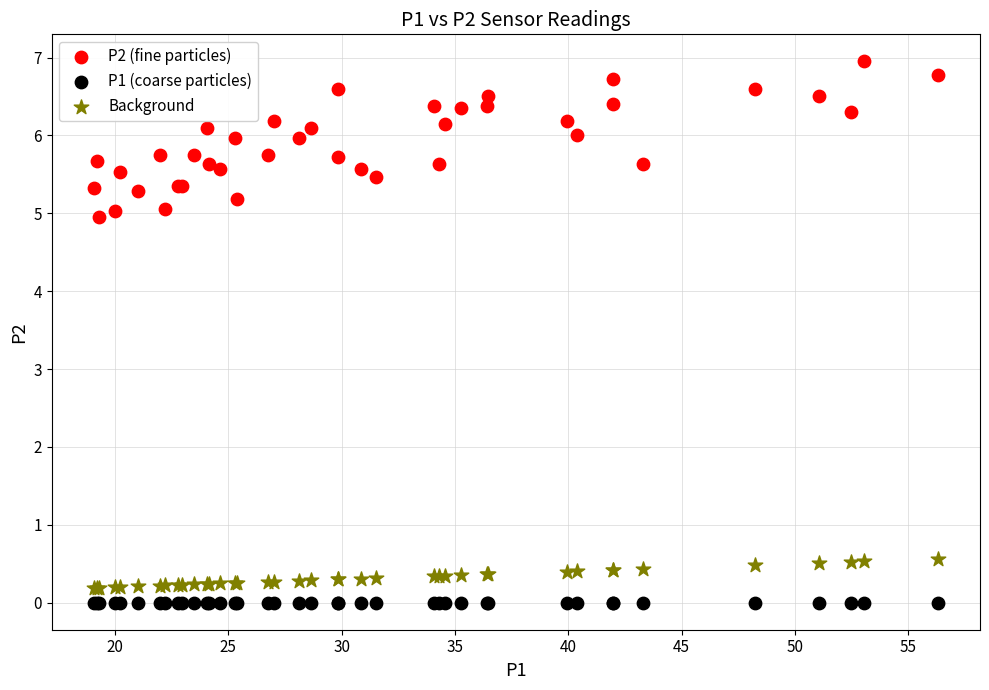

Across all series, what Y value is closest to 3?

5.0